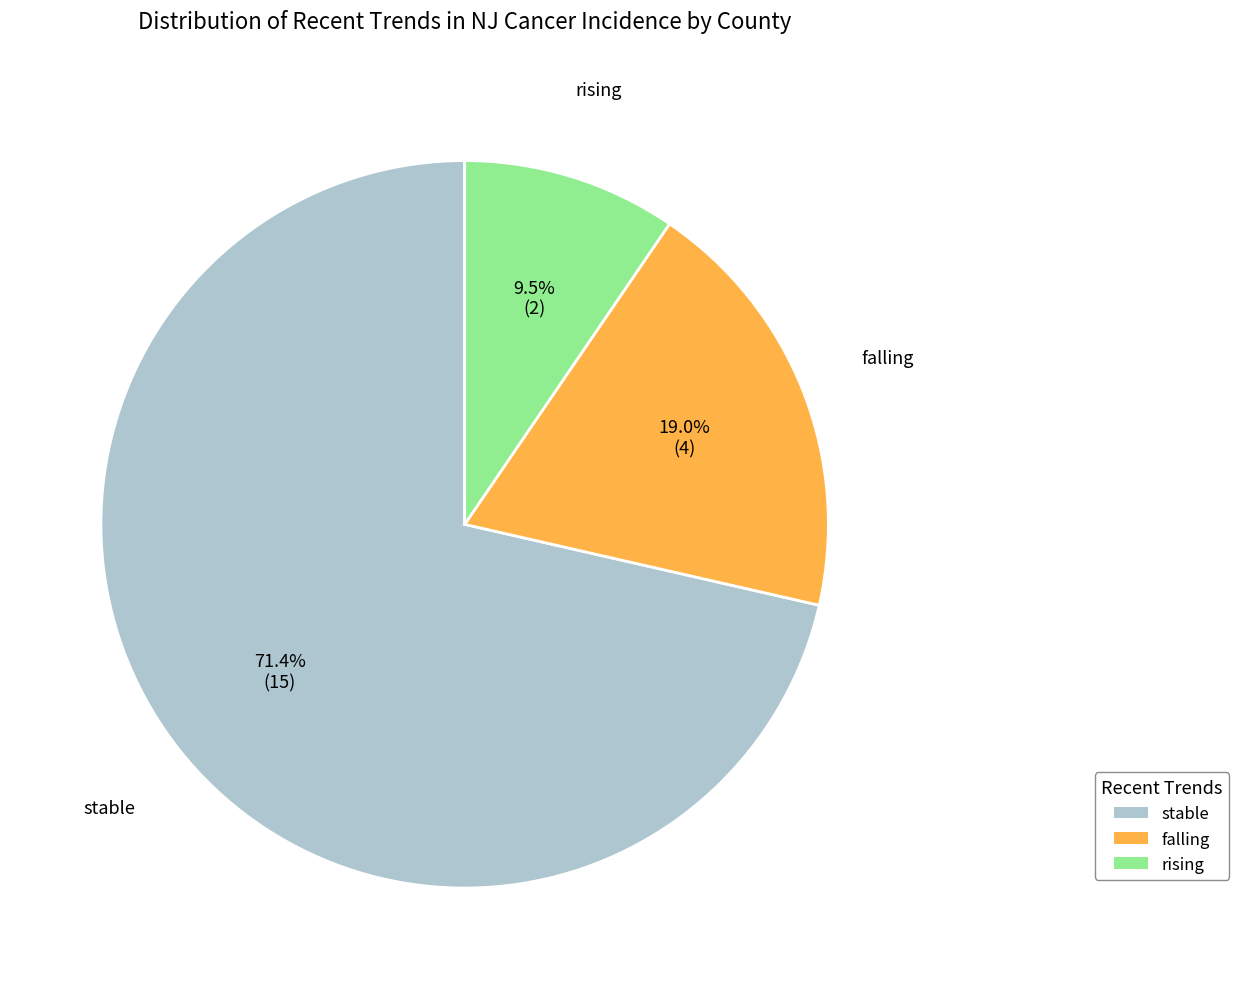

Between stable and falling, which is larger?

stable